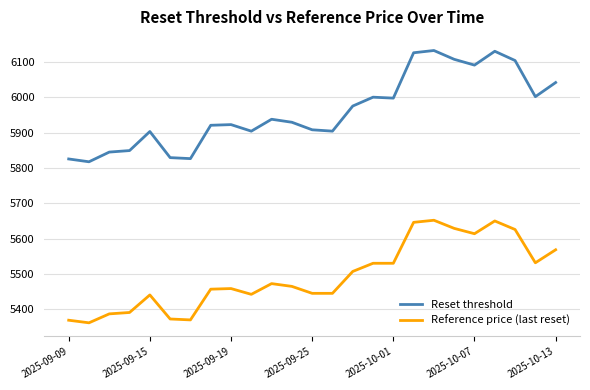

What is the smallest value displayed?

5361.5